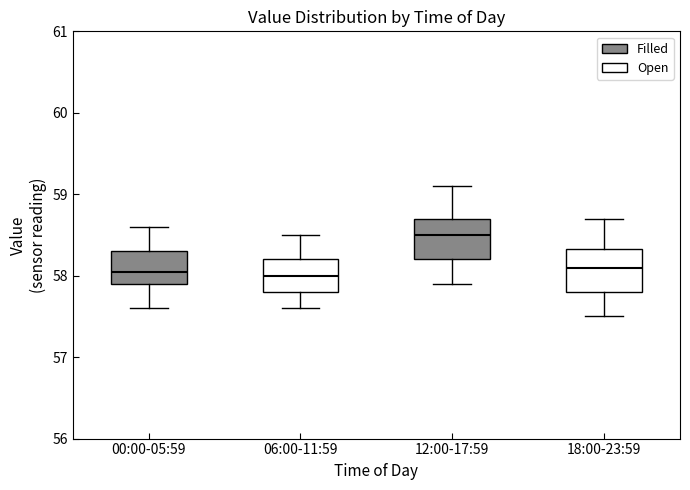

Reading left to right, read every box against the y-axis: the position of its median line, the range the box covers, and the ends of its whiskers. The values are not printed on the chart, so give them approximately, as read against the axis.

00:00-05:59: median 58.1, box 57.9 to 58.3, whiskers 57.6 to 58.6
06:00-11:59: median 58.0, box 57.8 to 58.2, whiskers 57.6 to 58.5
12:00-17:59: median 58.5, box 58.2 to 58.7, whiskers 57.9 to 59.1
18:00-23:59: median 58.1, box 57.8 to 58.3, whiskers 57.5 to 58.7